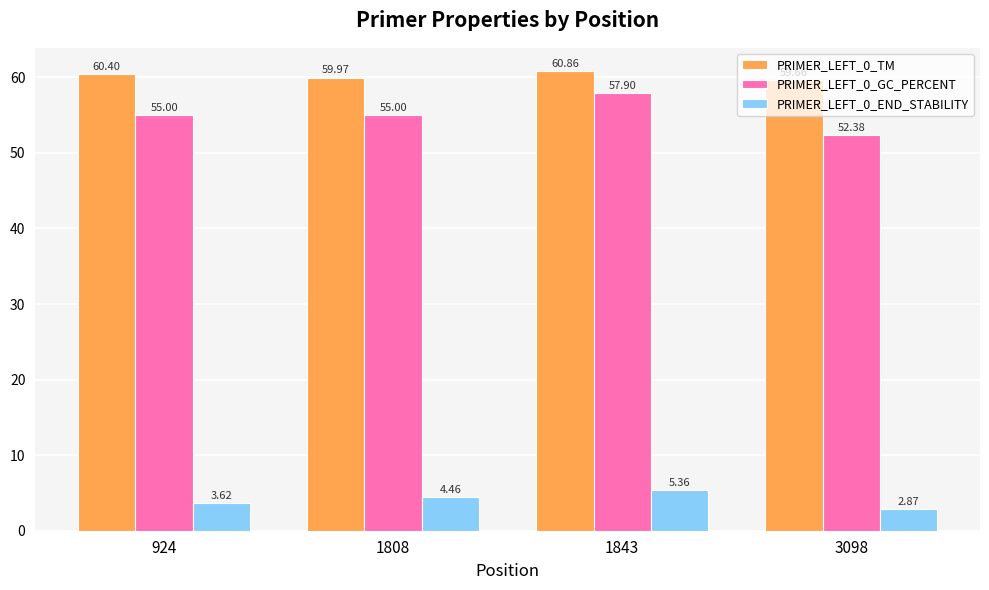

List the labels in order of PRIMER_LEFT_0_TM value, largest first.

1843, 924, 1808, 3098